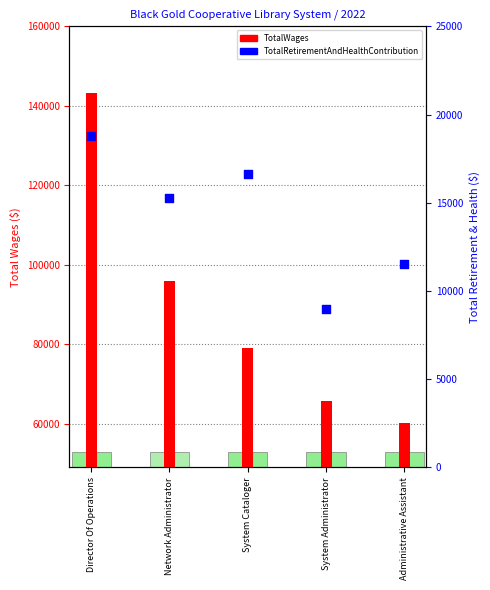

What is the total value across all series at System Administrator?

74647